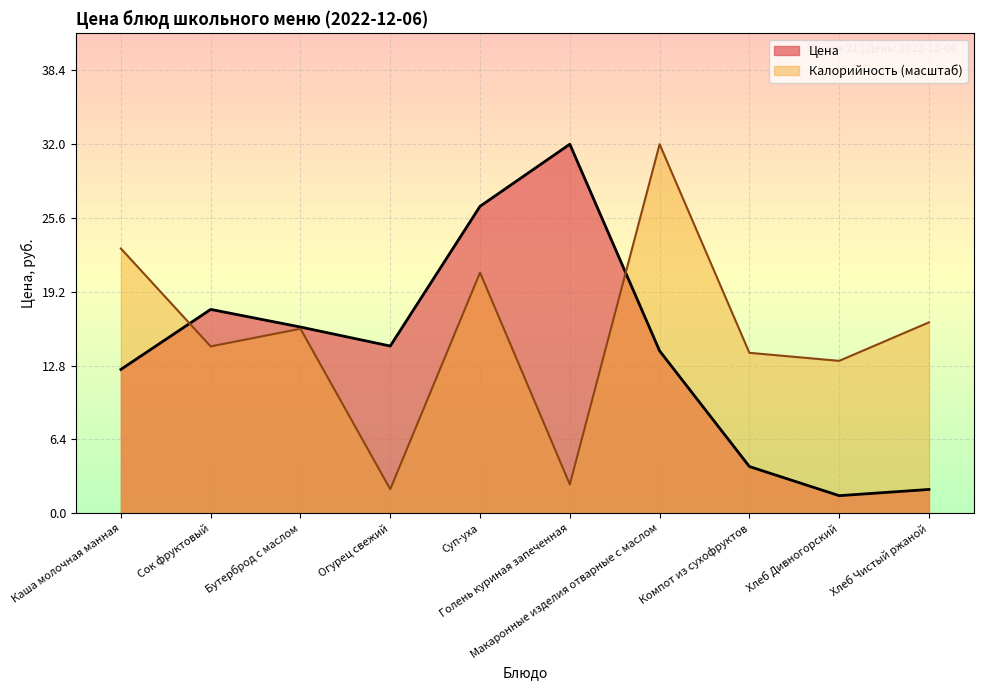

Reading left to right, list all the values displayed in this chart.

12.5	17.7	16.2	14.5	26.6	32.0	14.1	4.1	1.5	2.1